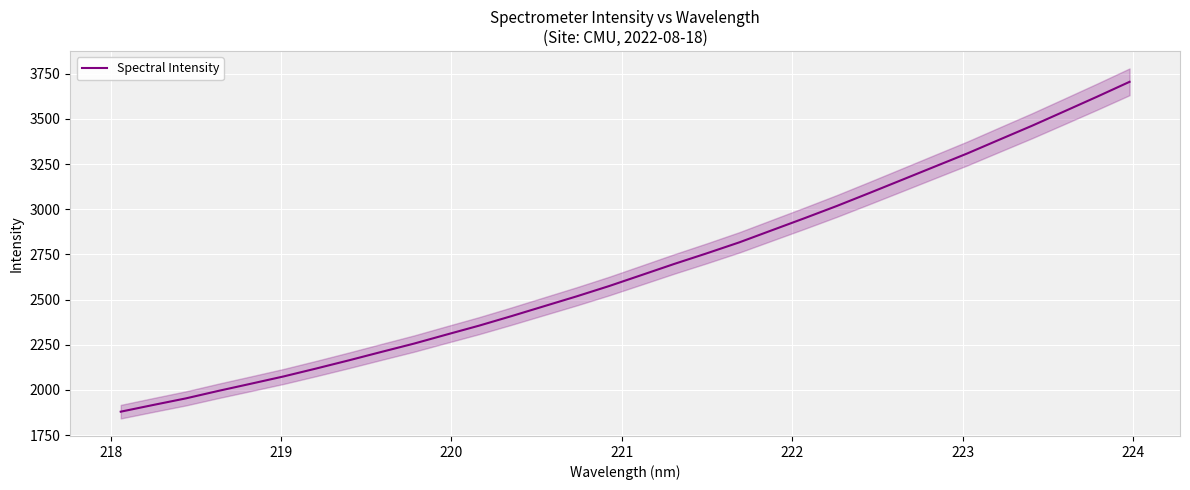

What is the minimum value for Spectral Intensity?

1879.6